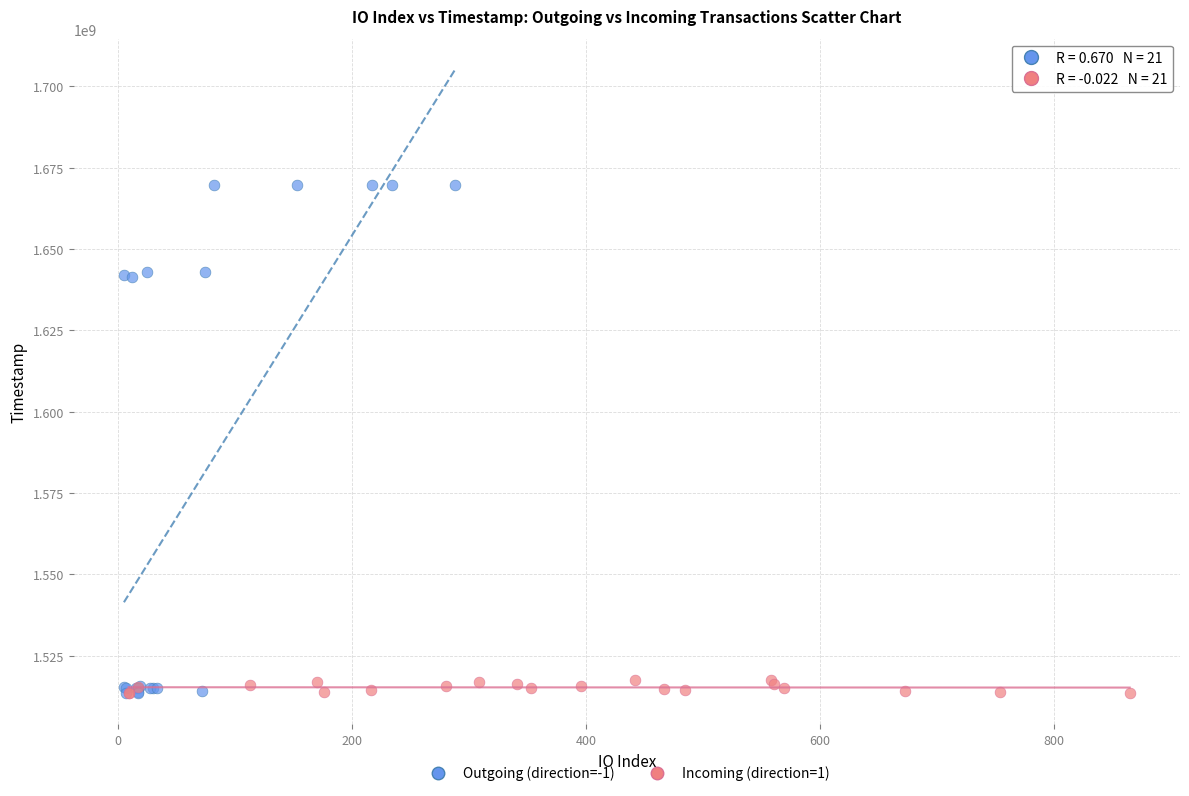

What are all the series names shown in the legend?

Outgoing (direction=-1), Incoming (direction=1)